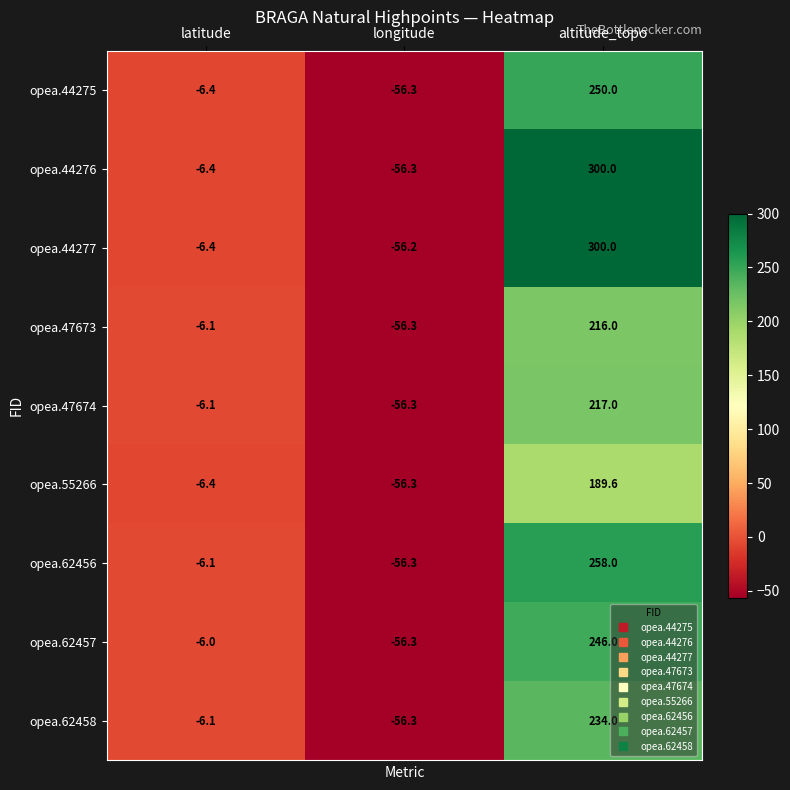

What is the difference between the opea.62457 values at longitude and latitude?

50.3